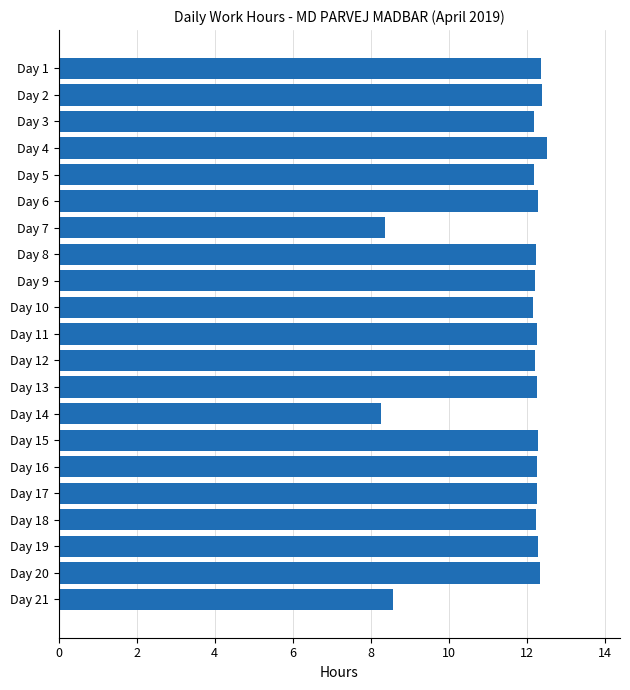

What is the difference between the second highest and minimum values?

4.1